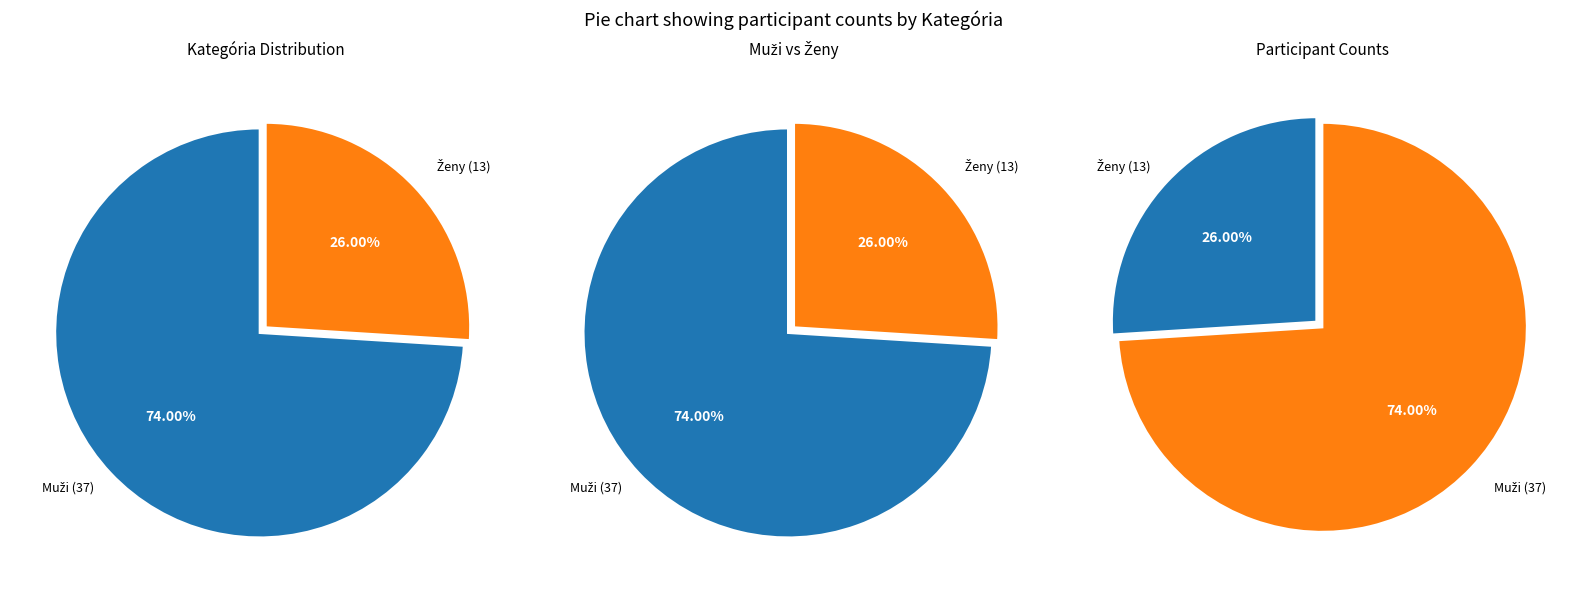

What percentage is the Ženy slice, to the nearest percent?

26%